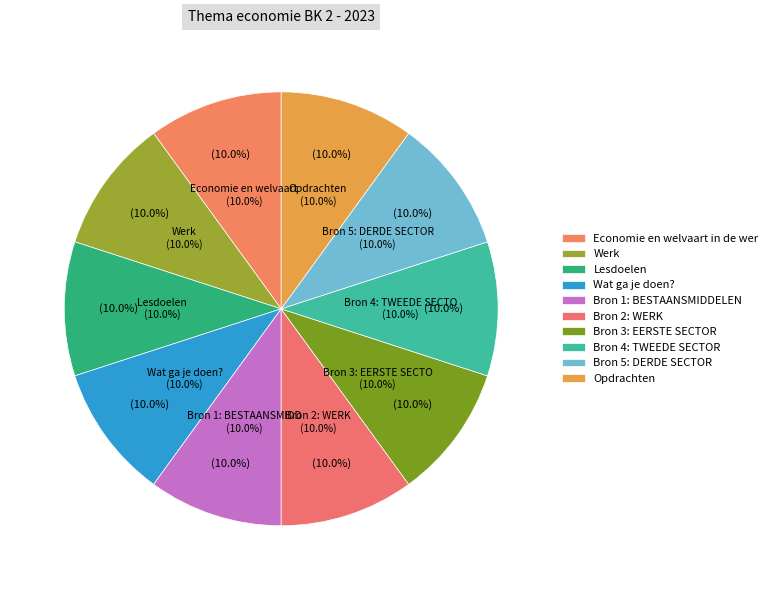

Is there any slice that represents more than half of the pie?

No